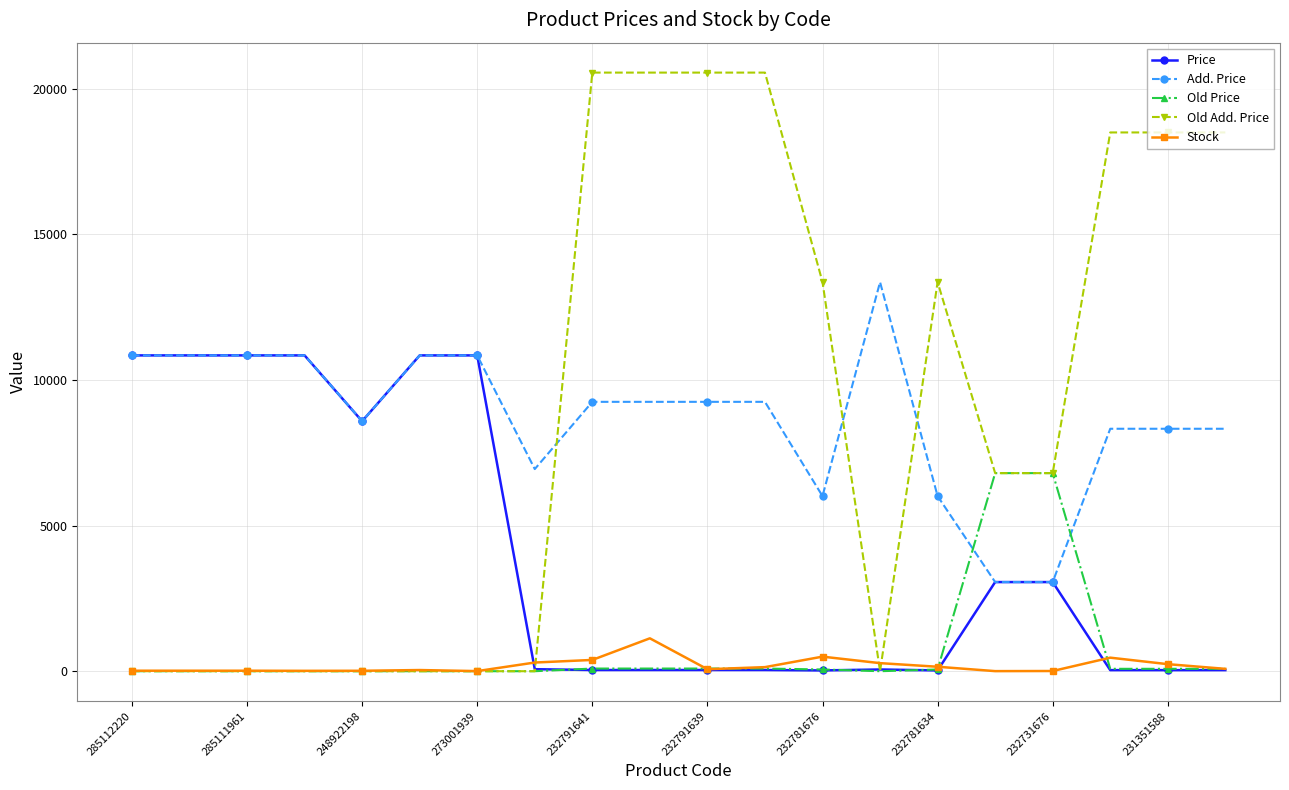

Rank the series by their maximum value, from highest to lowest.

Old Add. Price, Add. Price, Price, Old Price, Stock